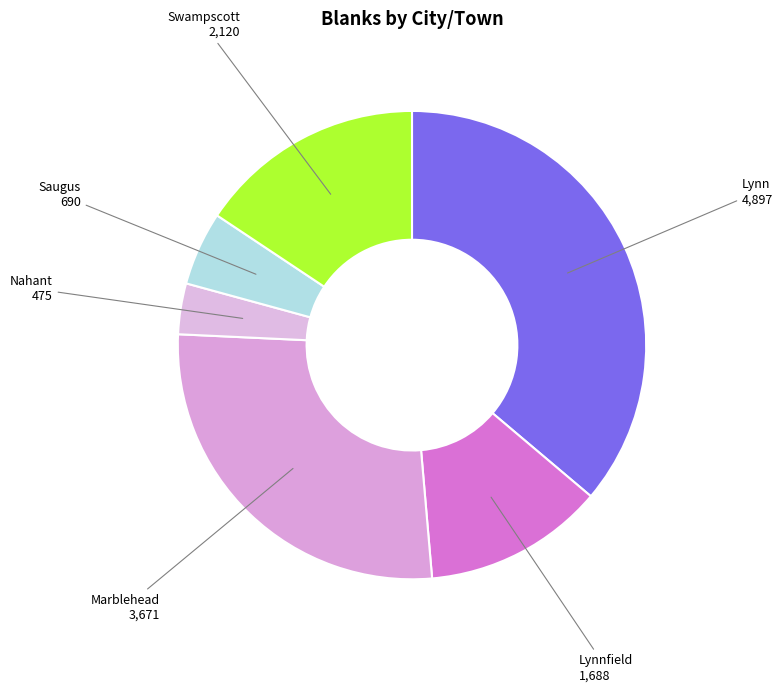

The Lynnfield slice represents 12% of the pie. True or false?

True